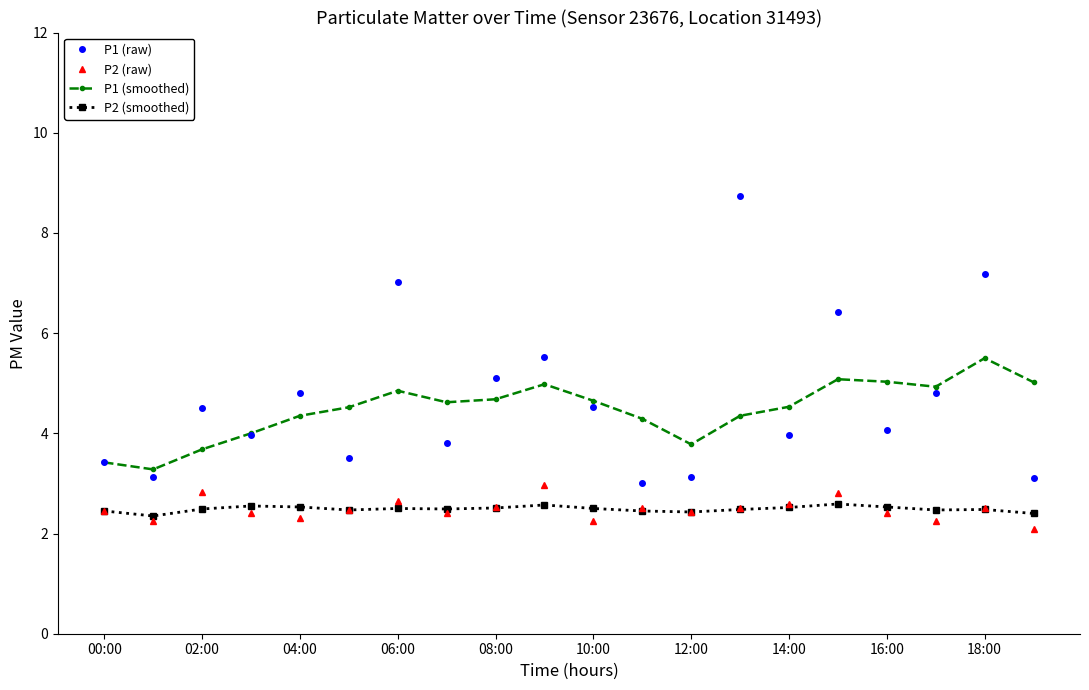

In P1 (raw), how many points are higher than both neighbors (excluding endpoints)?

7